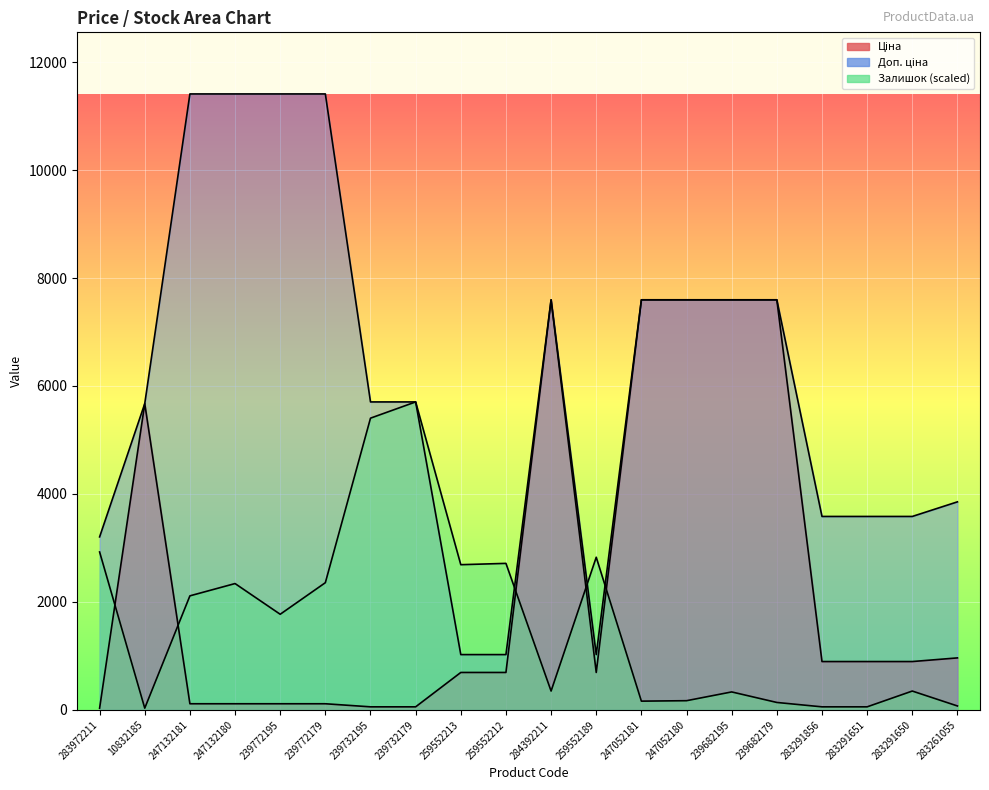

At 247132180, list the series in order from smallest to largest.

Ціна, Залишок, Доп. ціна